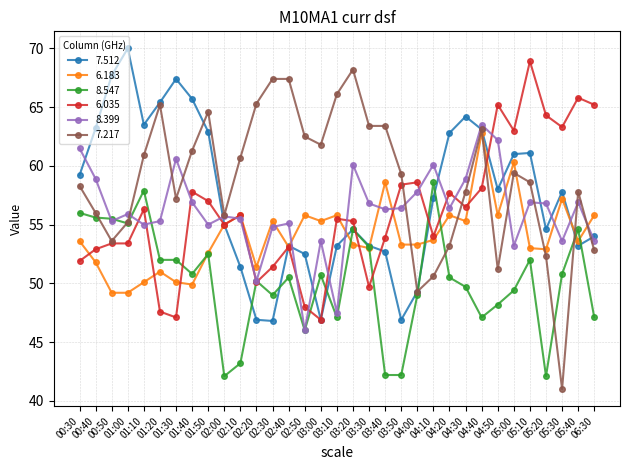

What is the value of the 8.547 point at the 28th from the left?

49.4